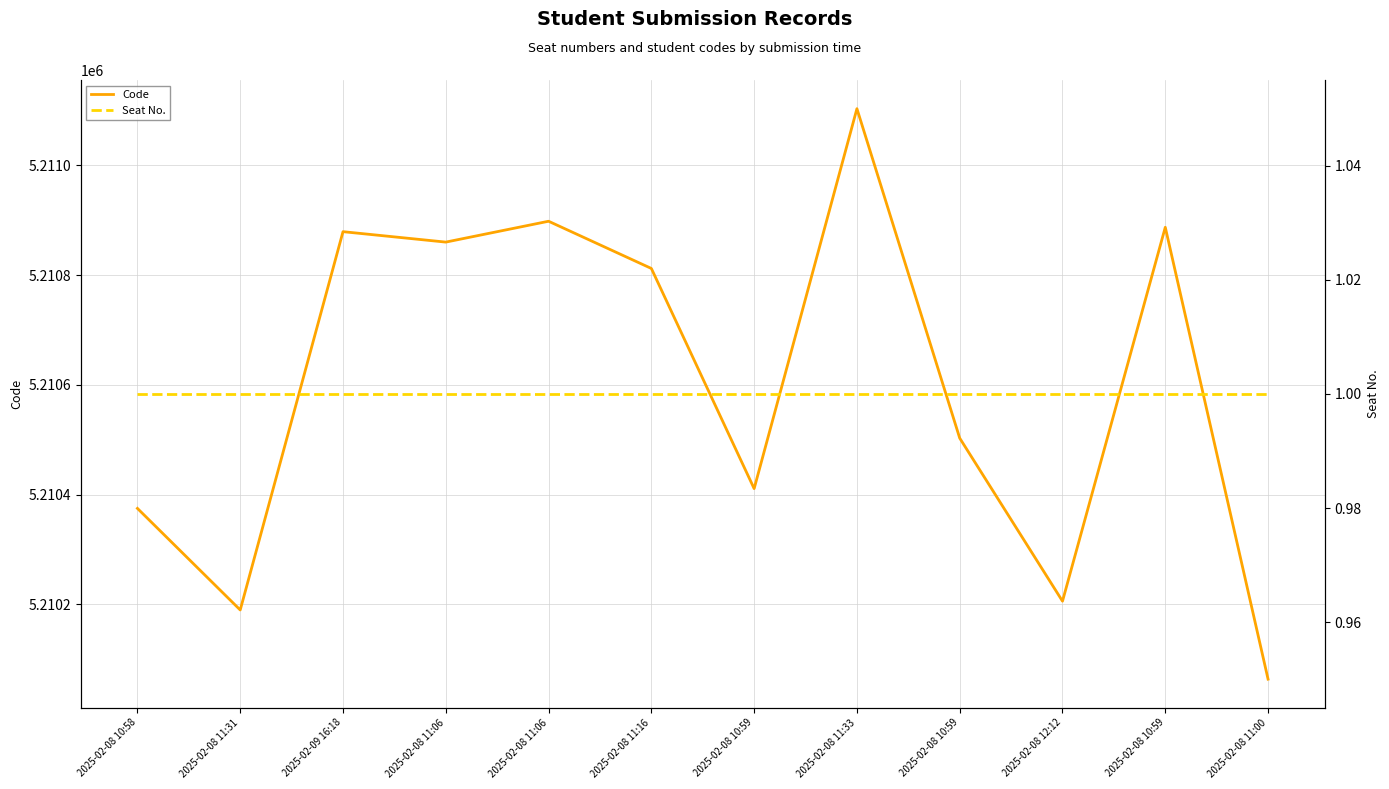

True or false: Code and Seat No. cross at least once.

False